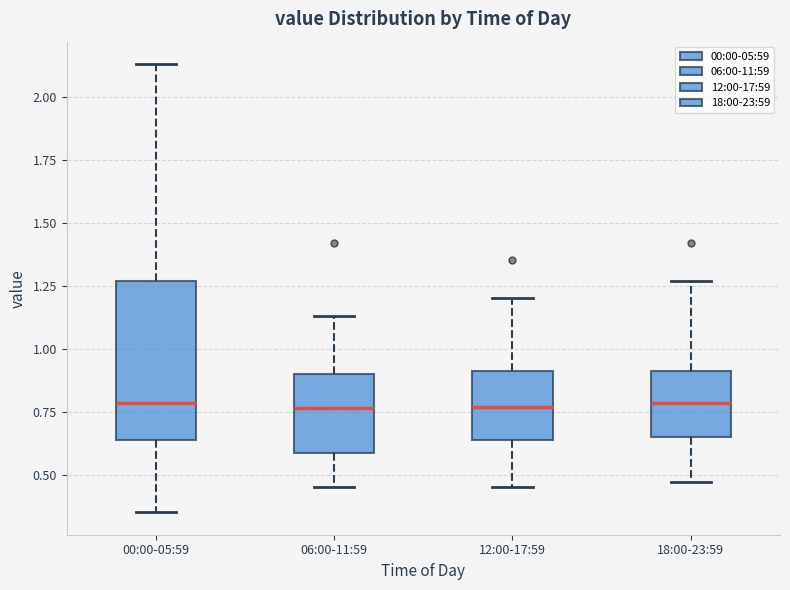

Comparing the boxes themselves (not the whiskers), which one is the tallest?

00:00-05:59